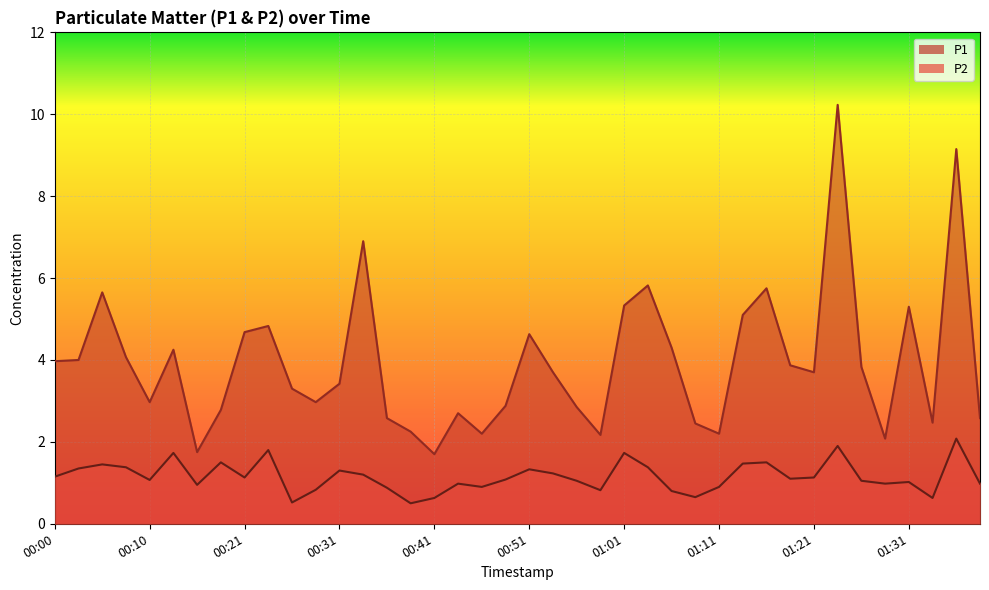

Does the chart display data point markers on the line(s)?

No